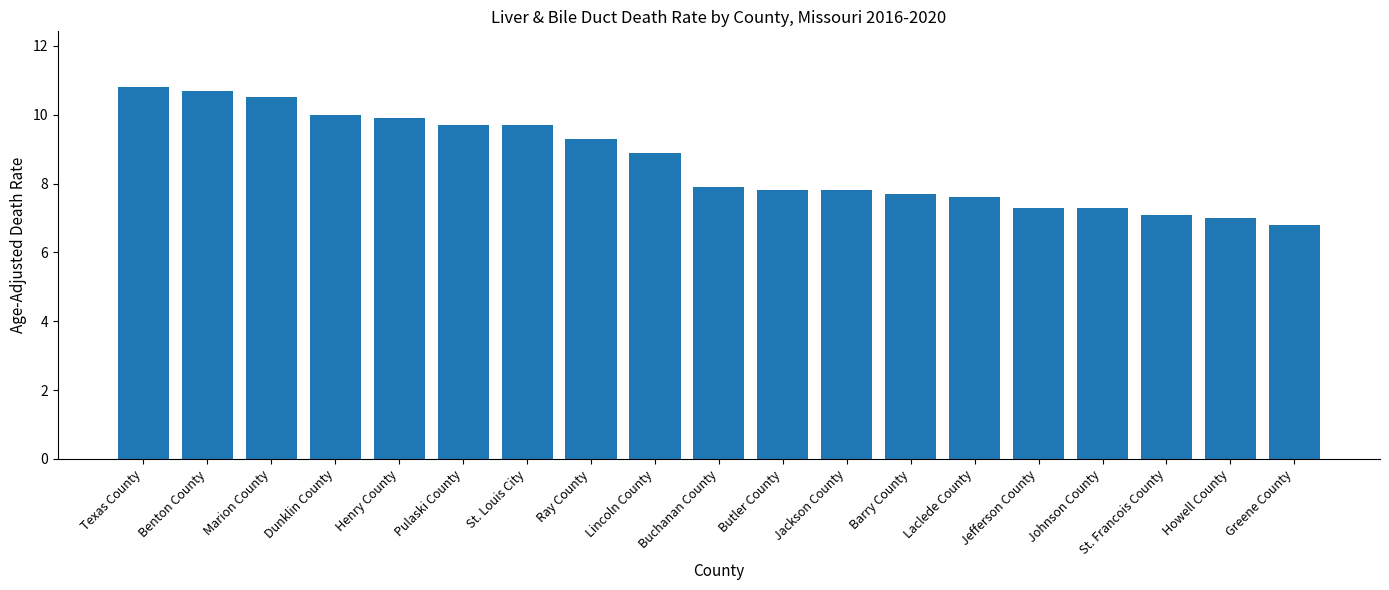

What is the value of the 12th bar from the left?

7.8